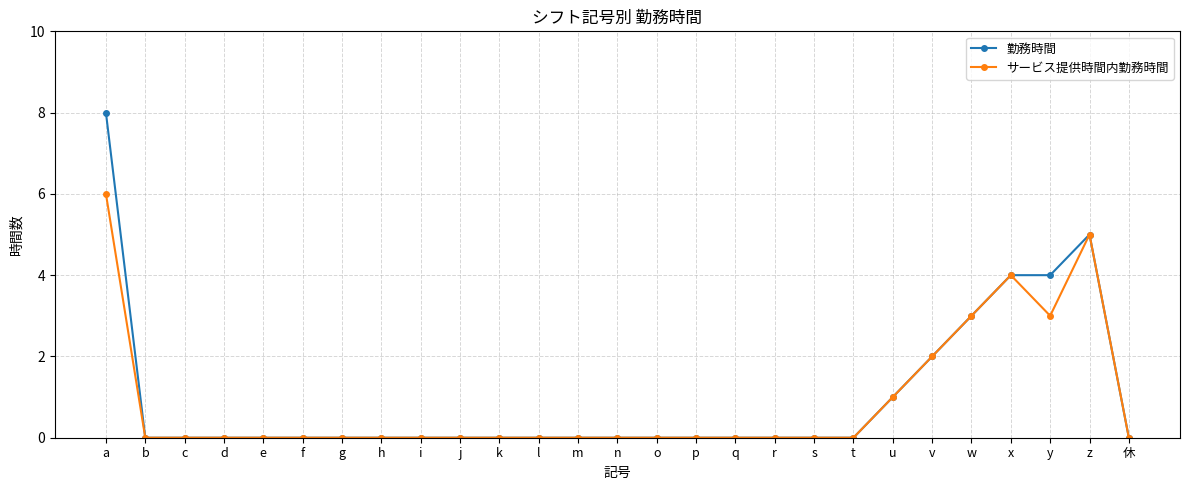

Rank the series by their maximum value, from highest to lowest.

勤務時間, サービス提供時間内勤務時間